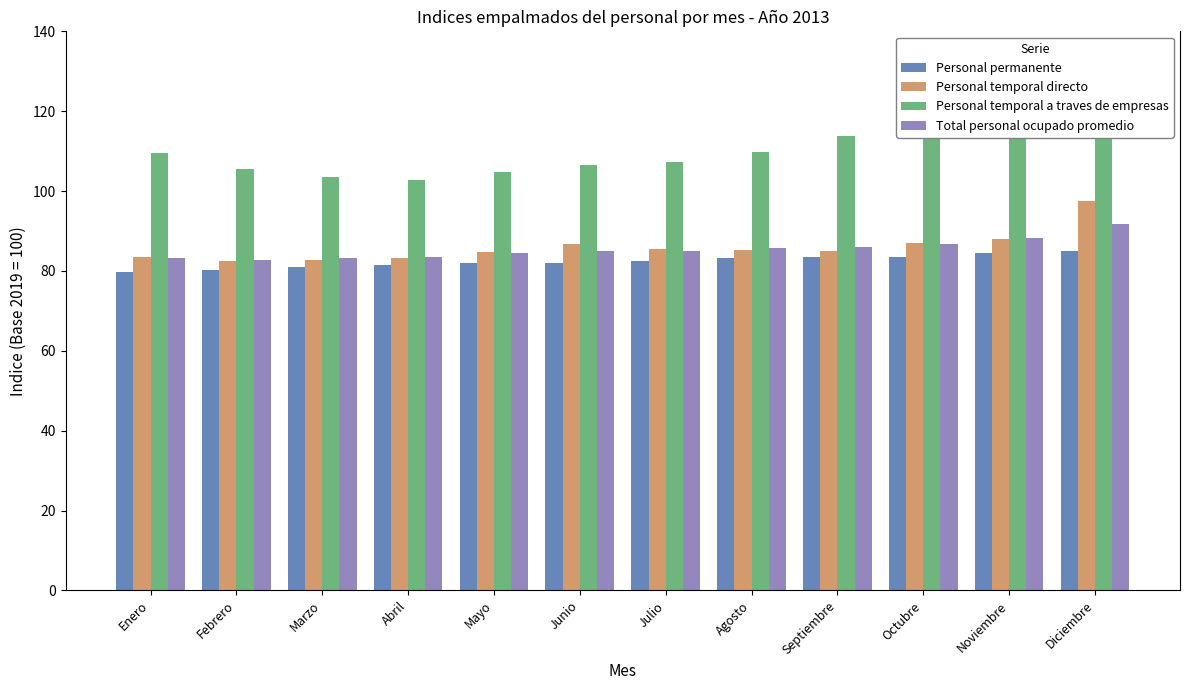

What is the label of the 11th bar from the left?

Noviembre